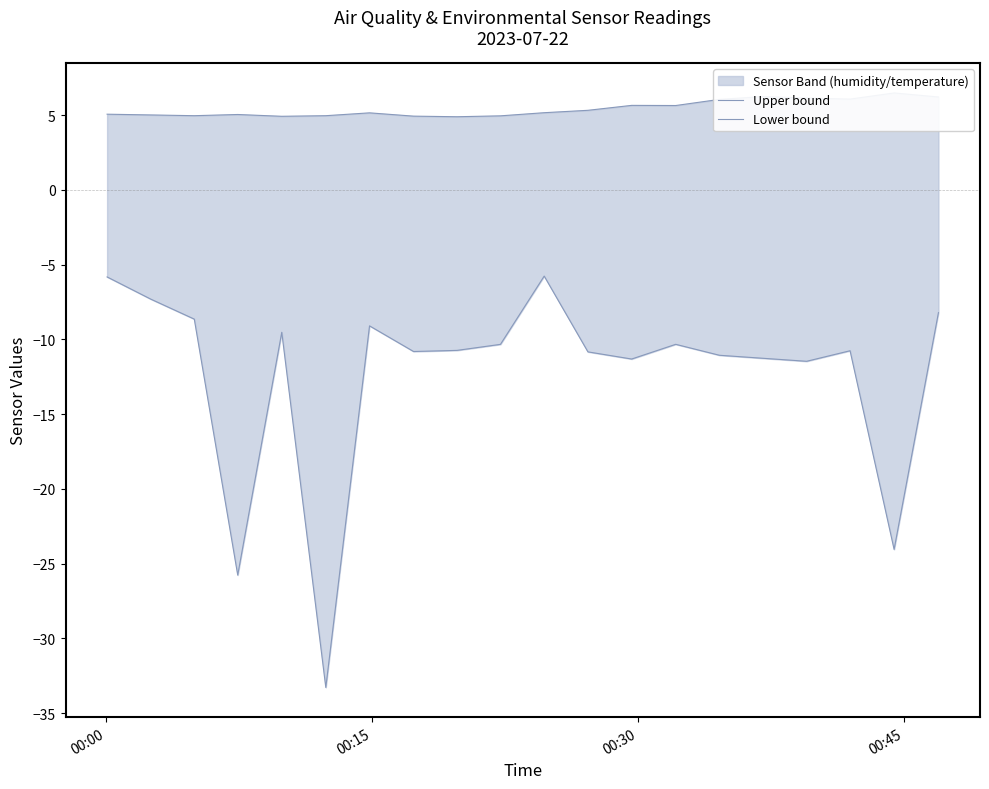

At which label does Lower bound first exceed -10?

00:00